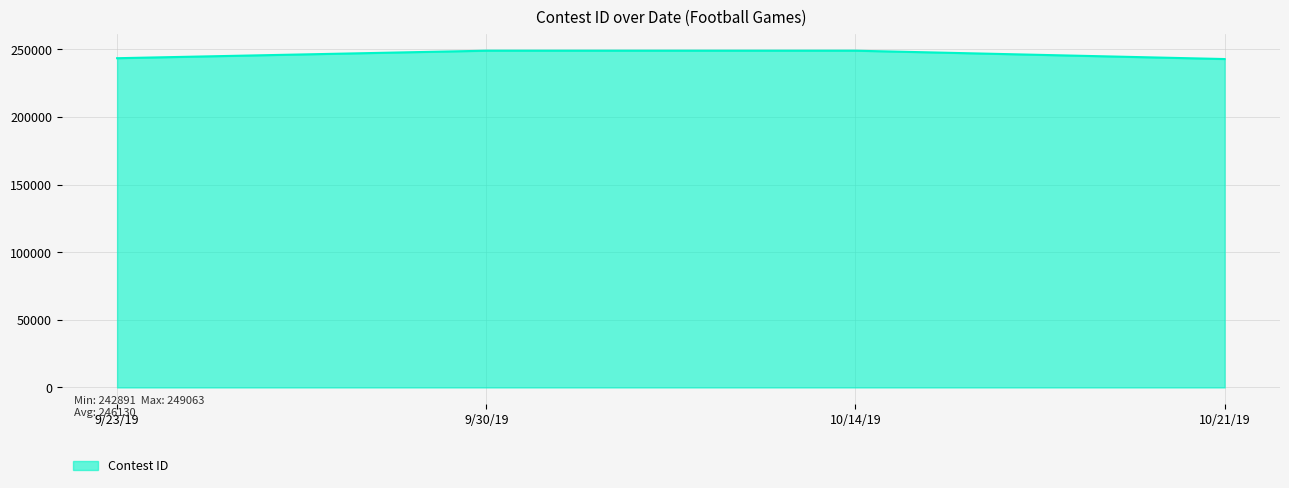

What is the change in value from 10/14/19 to 10/21/19?

-6172